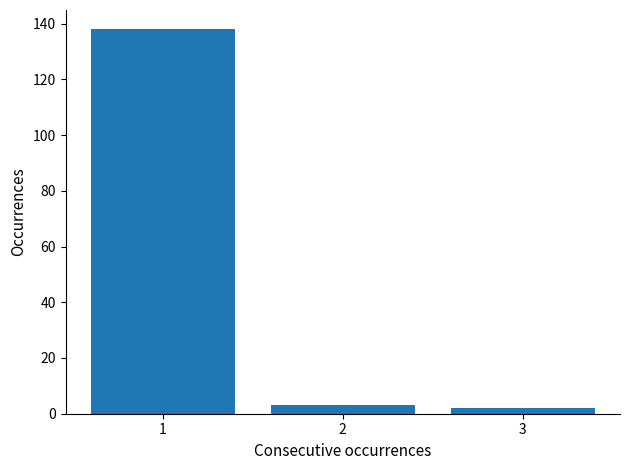

Reading right to left, transcribe all the data shown in this chart.

2	3	138